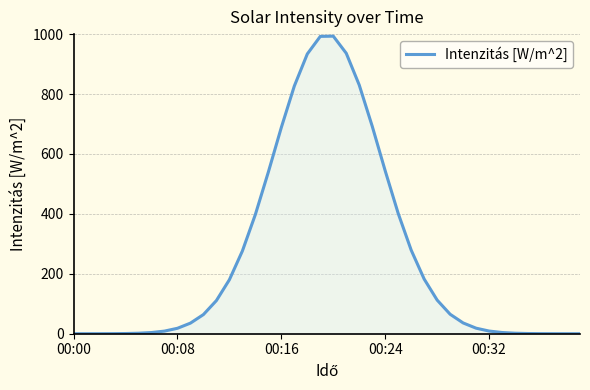

What is the greatest value displayed?

993.2